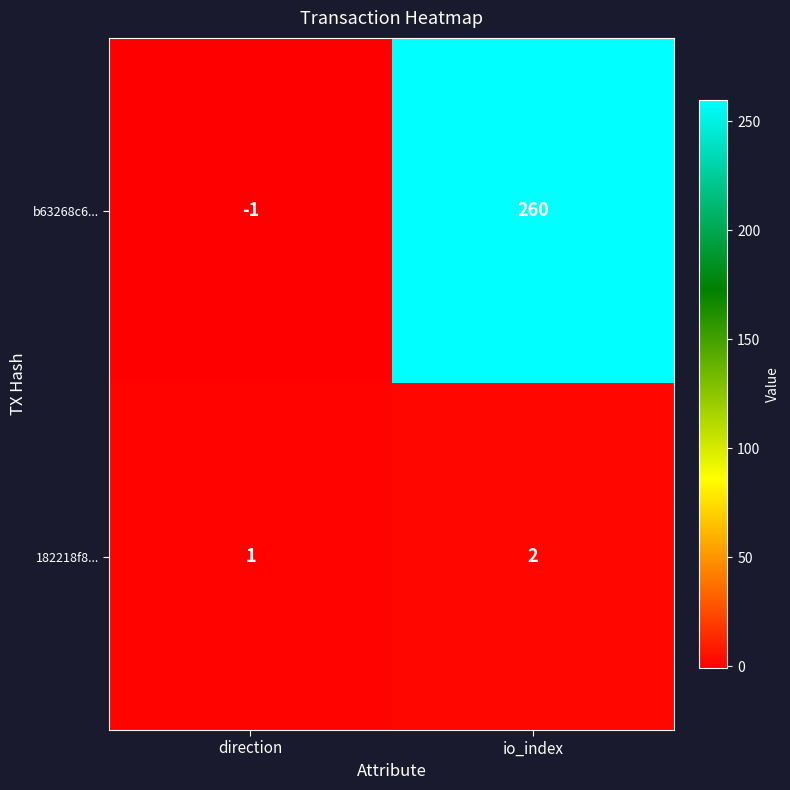

Which label corresponds to the largest value in the chart?

io_index